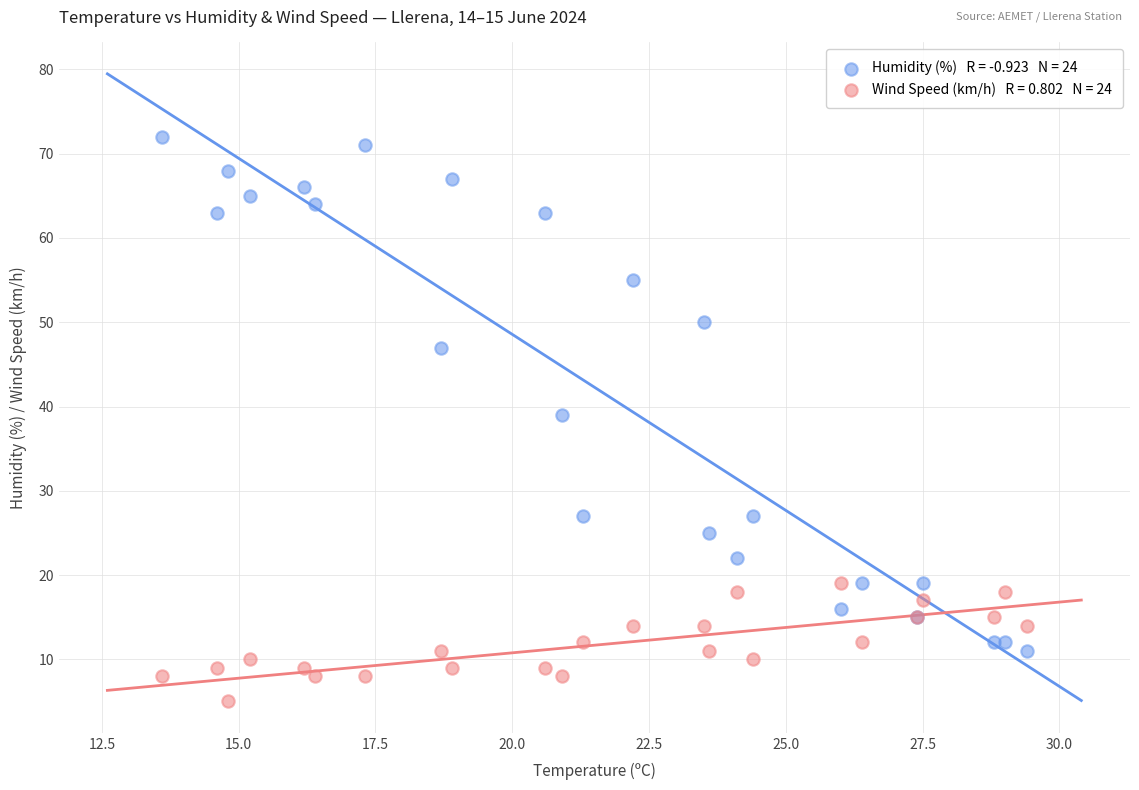

Across all series, what Y value is closest to 38?

39